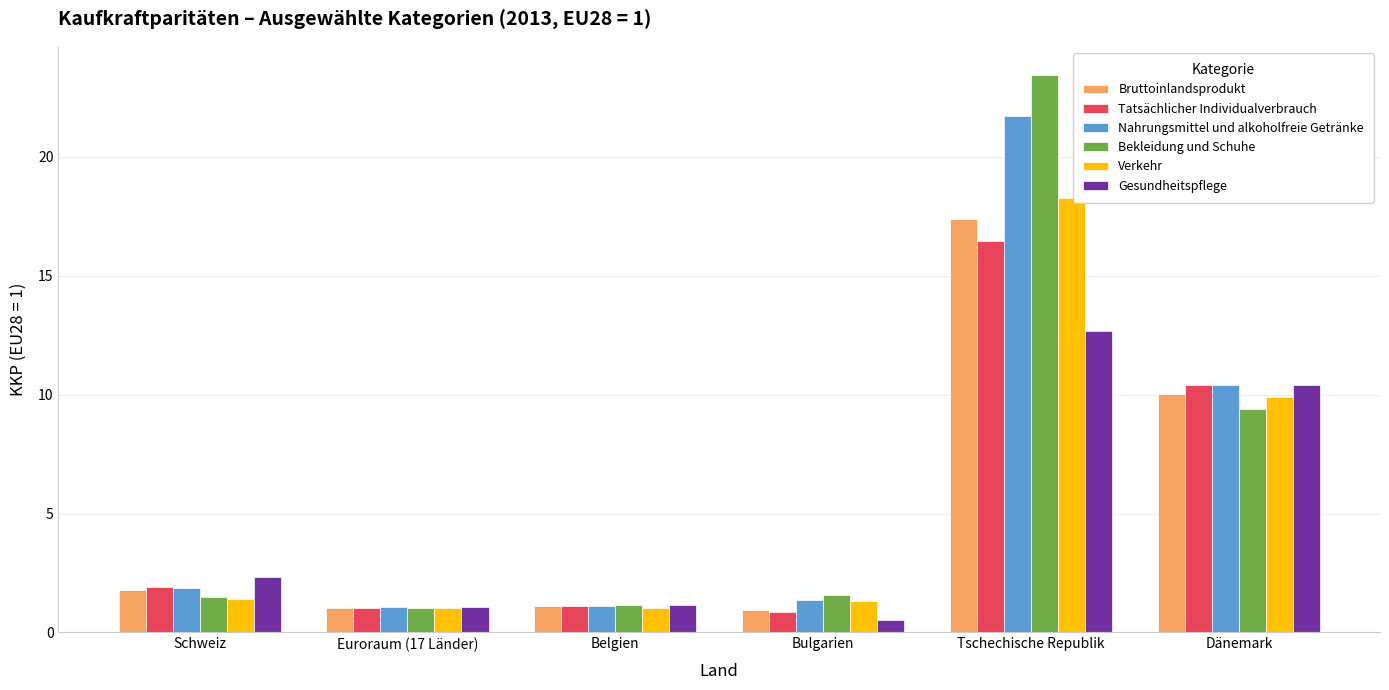

True or false: Nahrungsmittel und alkoholfreie Getränke has a value of 1.1 at Belgien.

True